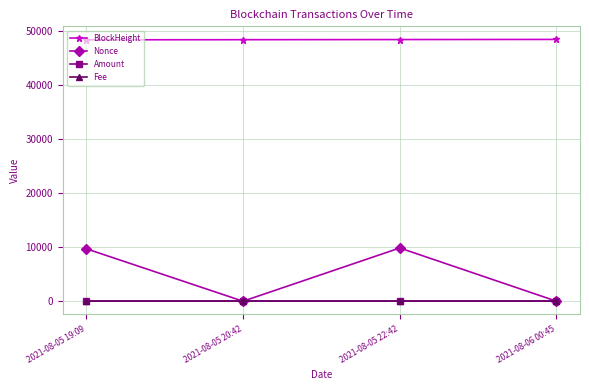

At how many categories does at least one series exceed 37511?

4